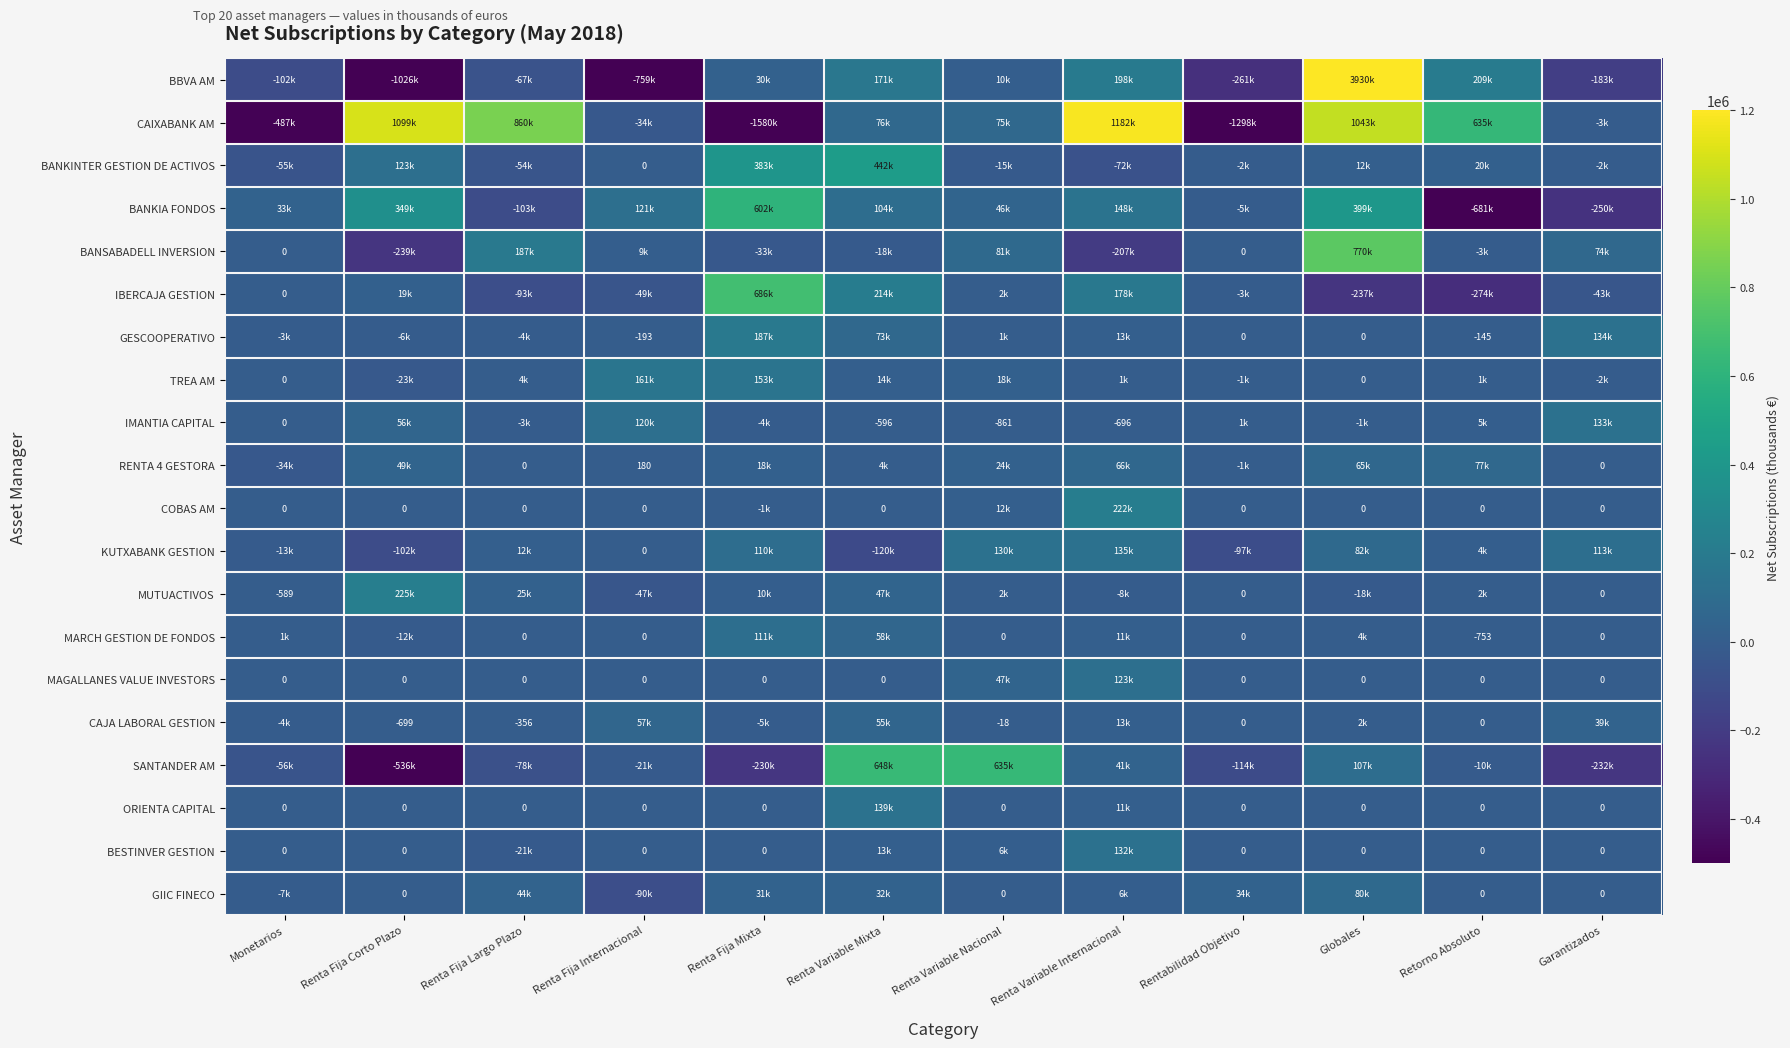

Which series has the widest spread of values?

BBVA AM